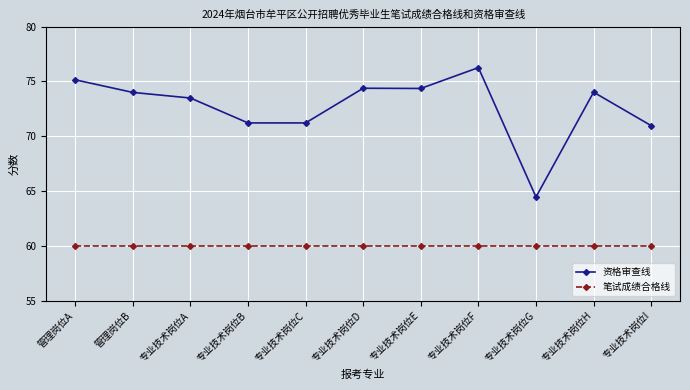

What are all the series names shown in the legend?

资格审查线, 笔试成绩合格线